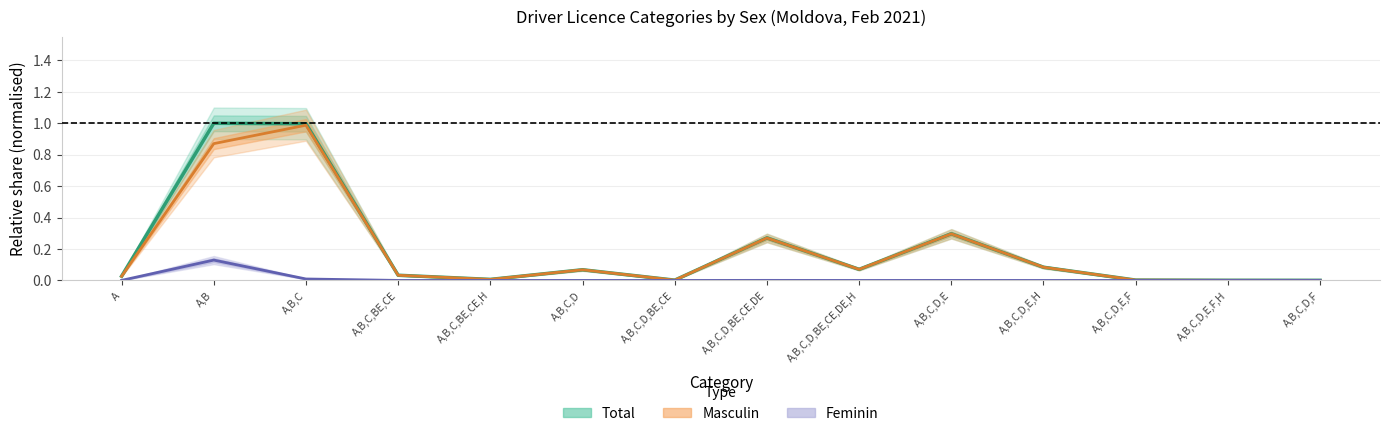

What are all the series names shown in the legend?

Total, Masculin, Feminin